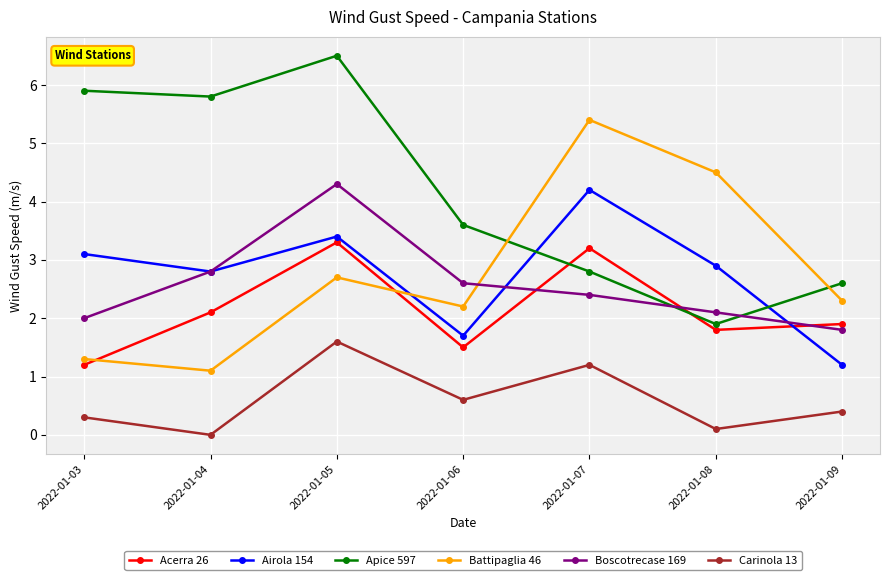

At which label does Boscotrecase 169 reach its minimum?

2022-01-09